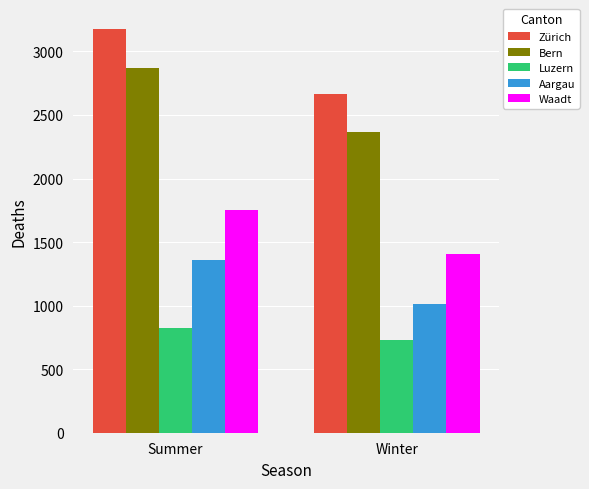

Count the Aargau values in the range 1016 to 1357.

2